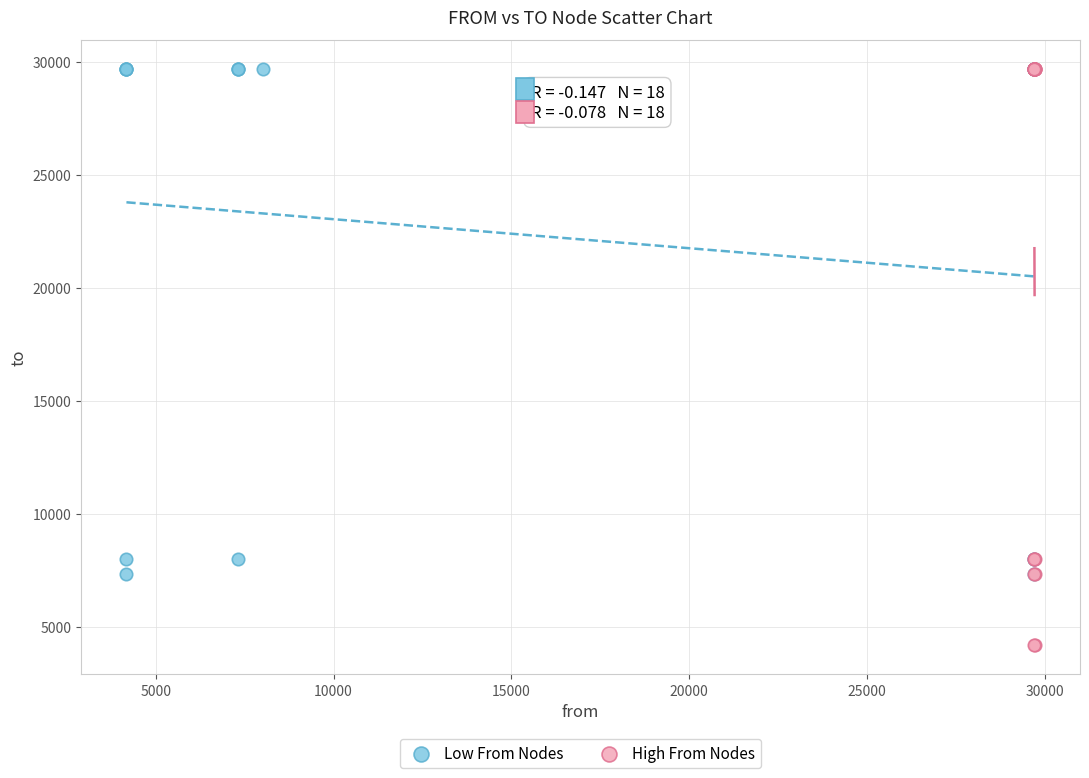

Which series has the largest Y range (max minus min)?

High From Nodes